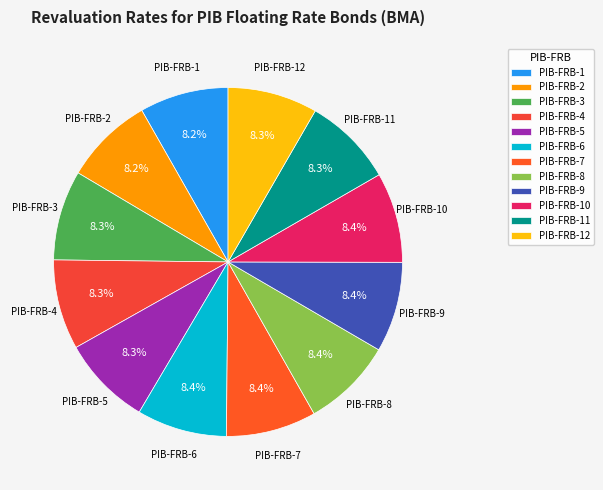

Does any single category account for the majority?

No